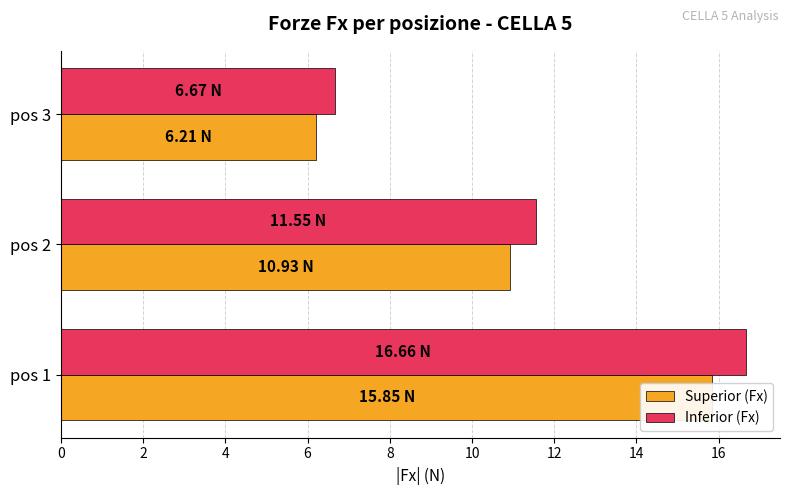

The value of Superior (Fx) at pos 2 is 10.9. True or false?

True